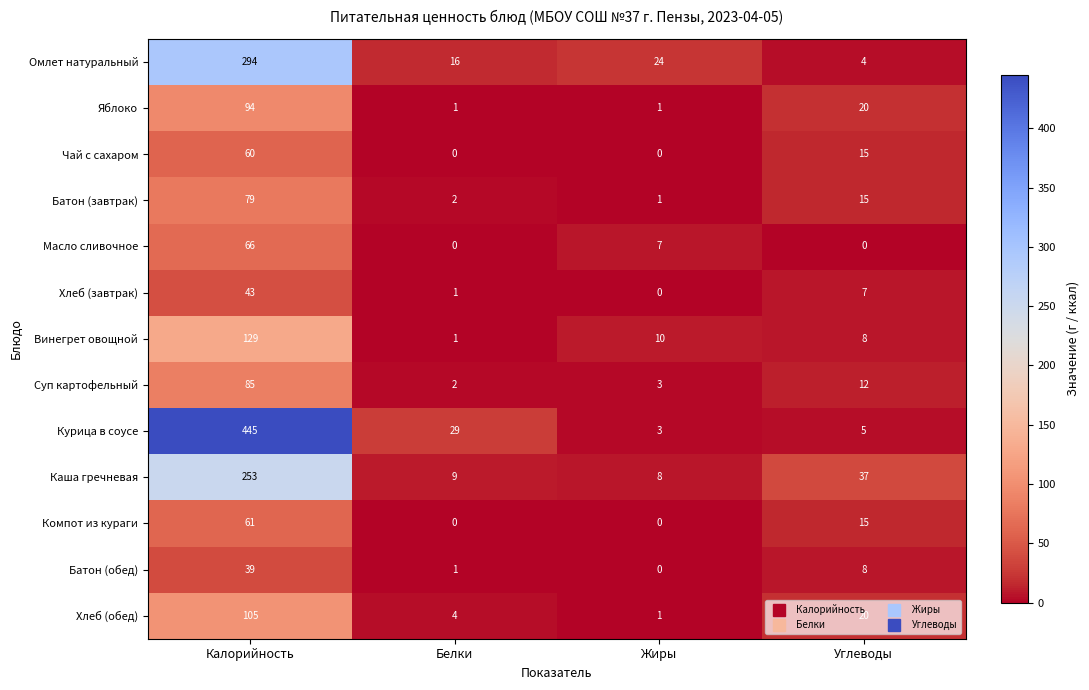

How many categories are shown in the chart?

4